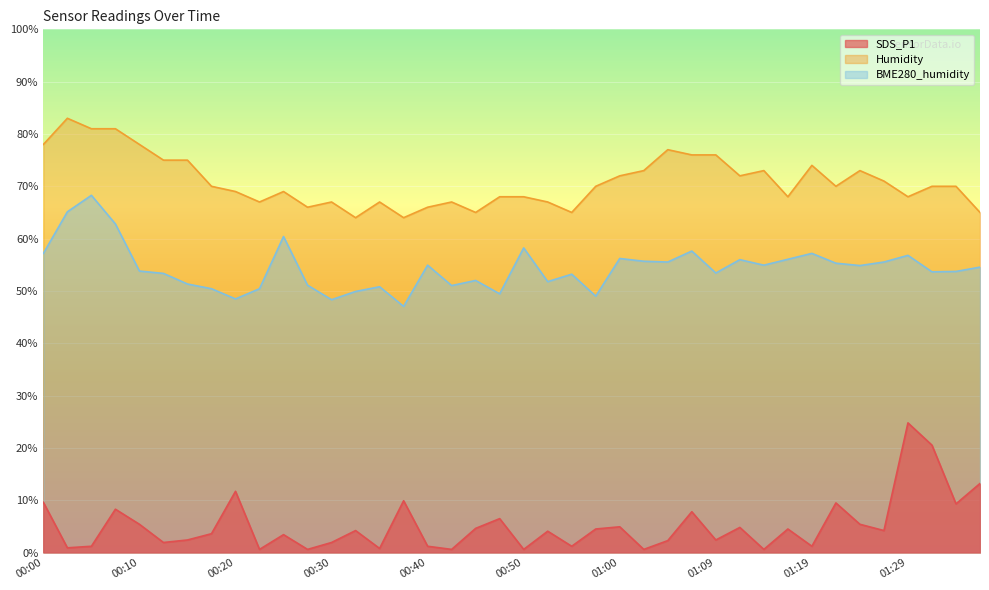

Where is SDS_P1 nearest to the value 12?

00:20